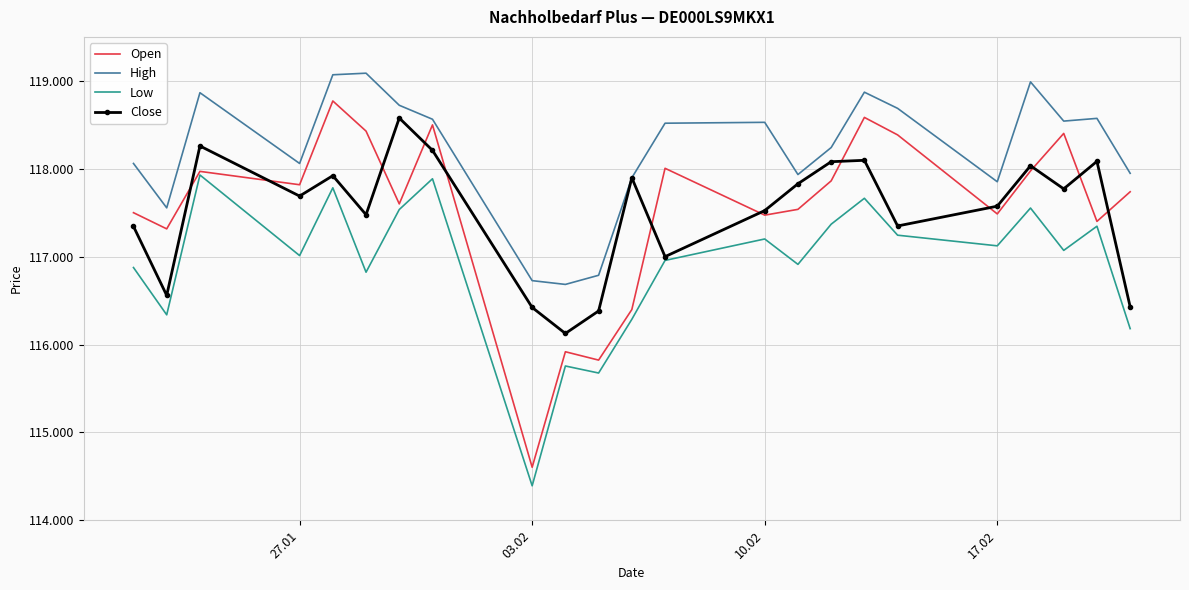

Which series has the largest total across all categories?

High